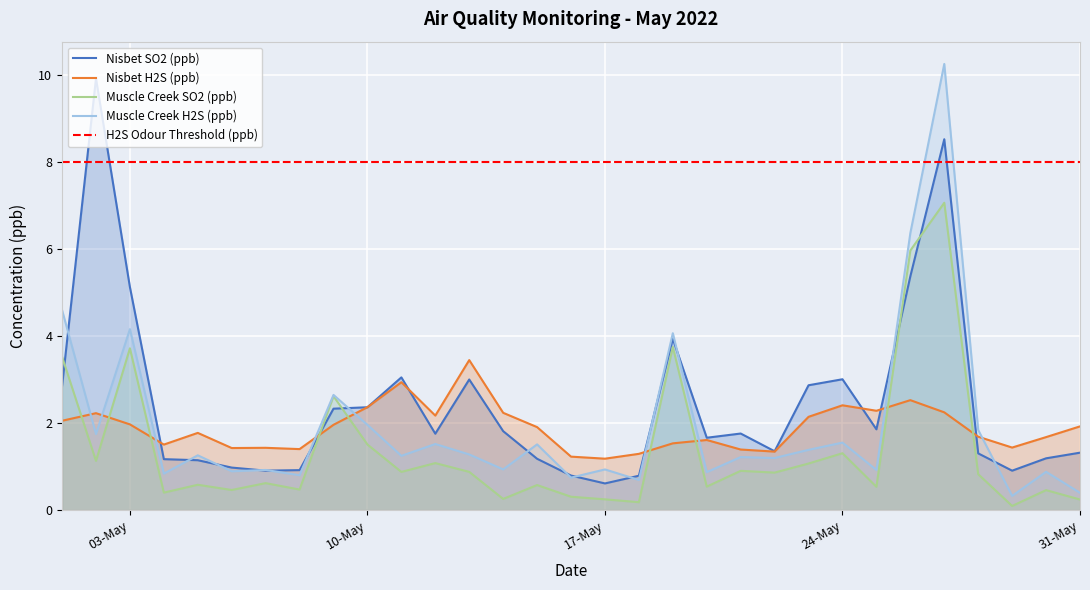

The Nisbet H2S (ppb) series shows 3.3 at 03-May. True or false?

False